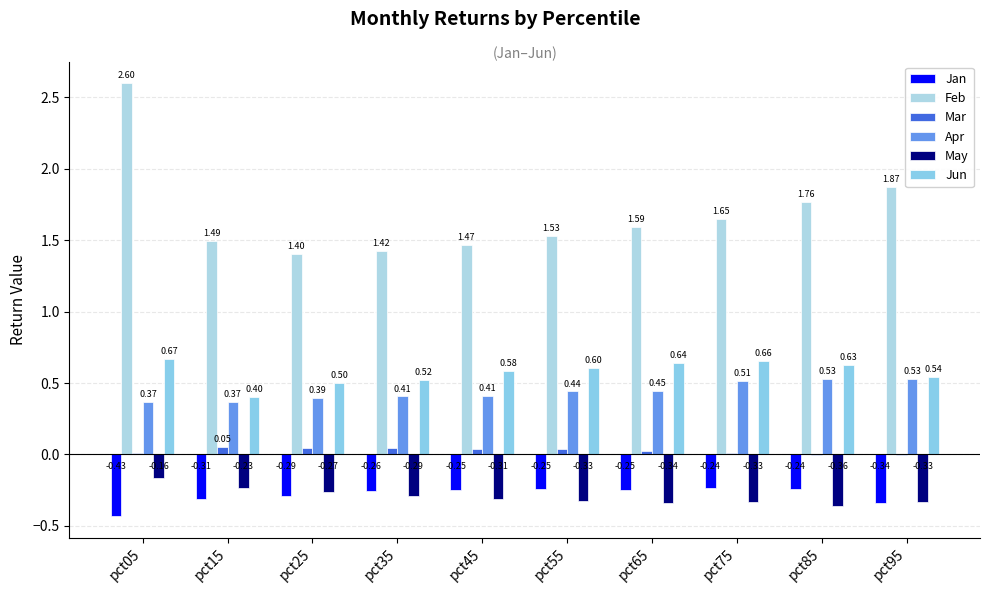

How many series are shown in this chart?

6